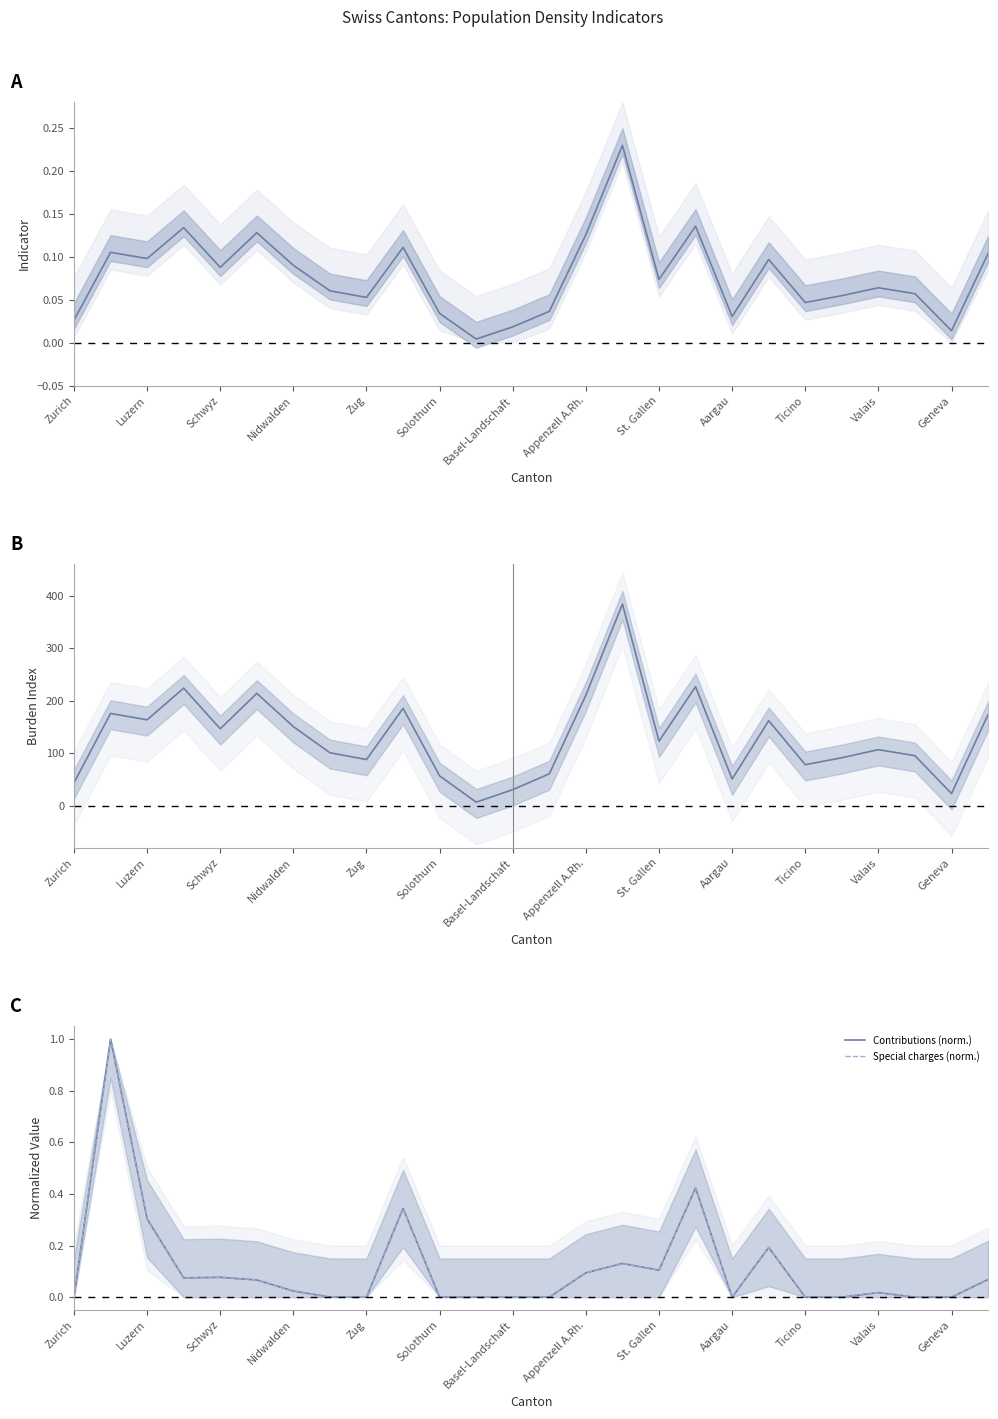

The value of Special charges (norm.) at Basel-Landschaft is 0.0. True or false?

True